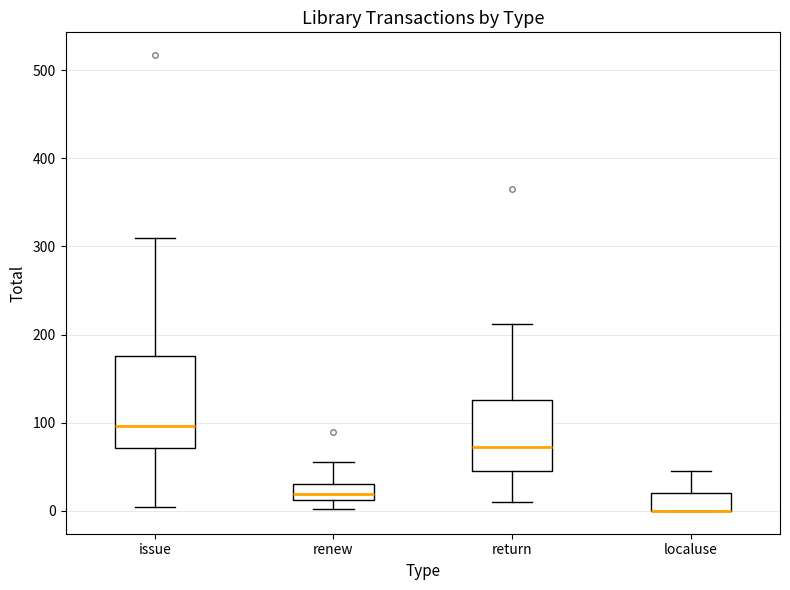

Comparing the boxes themselves (not the whiskers), which one is the tallest?

issue